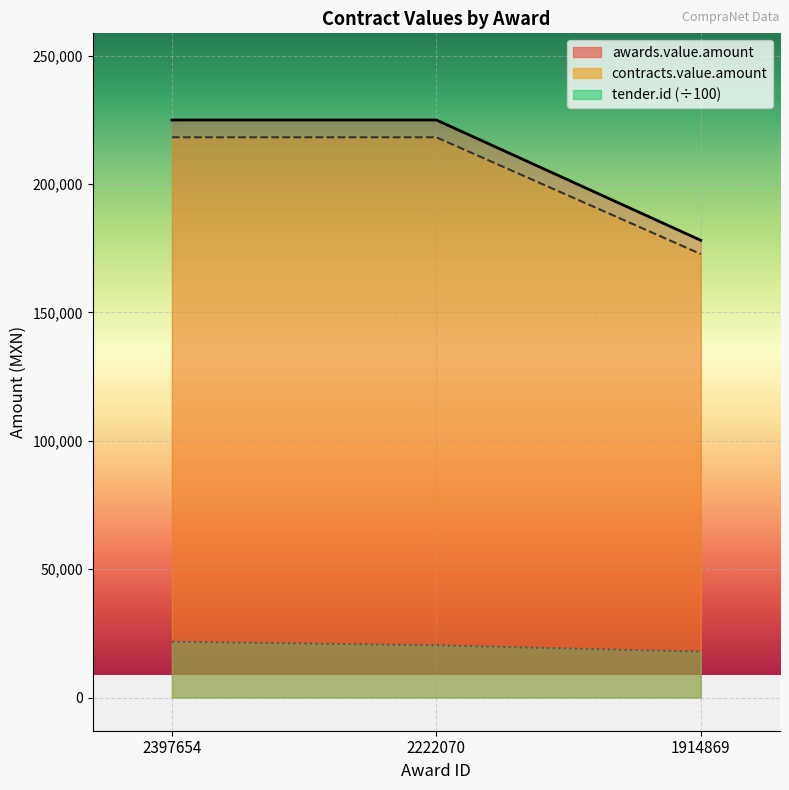

Reading right to left, list all the values displayed in this chart.

awards.value.amount: 178125.0	225000.0	225000.0
contracts.value.amount: 172781.2	218250.0	218250.0
tender.id: 17868.4	20336.7	21762.5